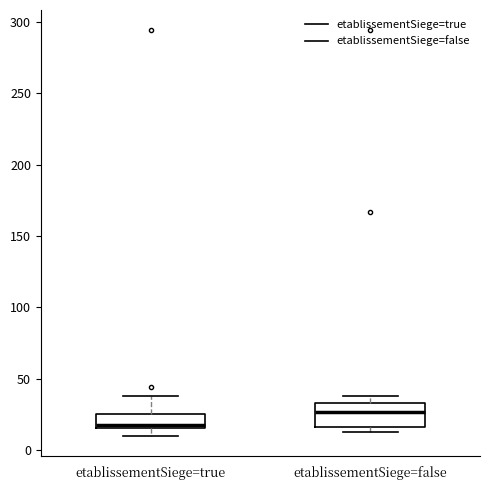

Which box's median line is the highest?

etablissementSiege=false